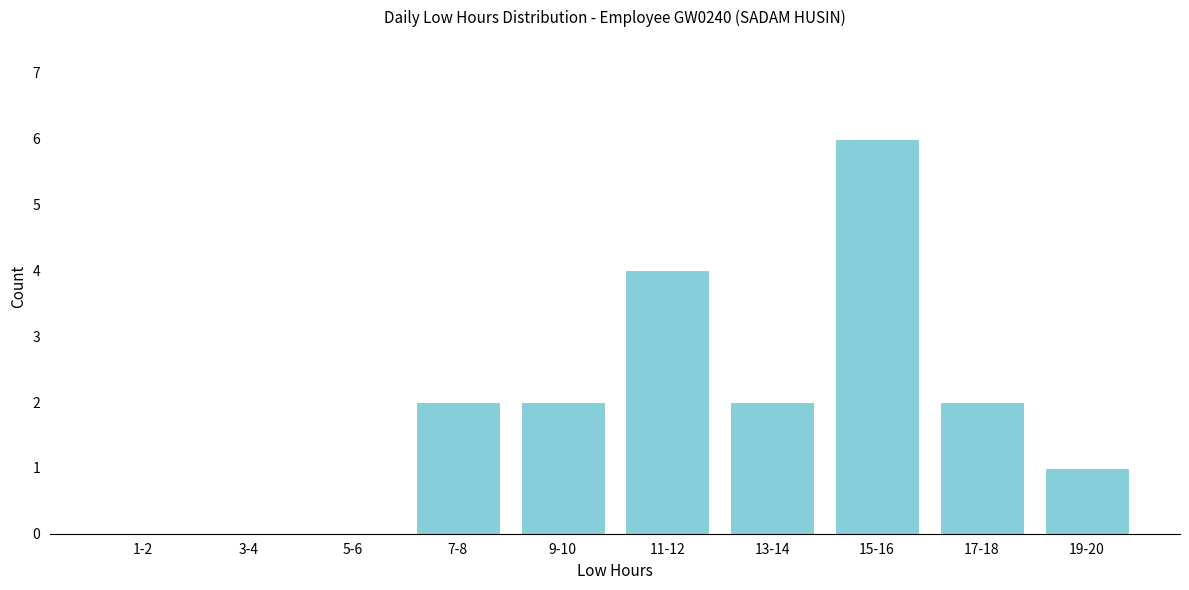

Reading left to right, extract all data points from this chart.

1-2=0	3-4=0	5-6=0	7-8=2	9-10=2	11-12=4	13-14=2	15-16=6	17-18=2	19-20=1